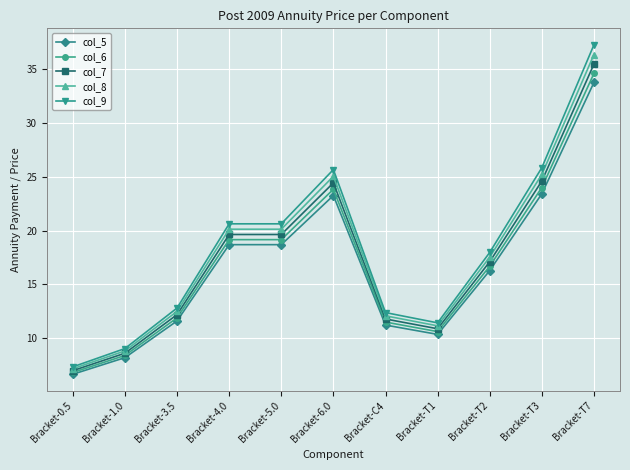

What position from the left is Bracket-T2?

9